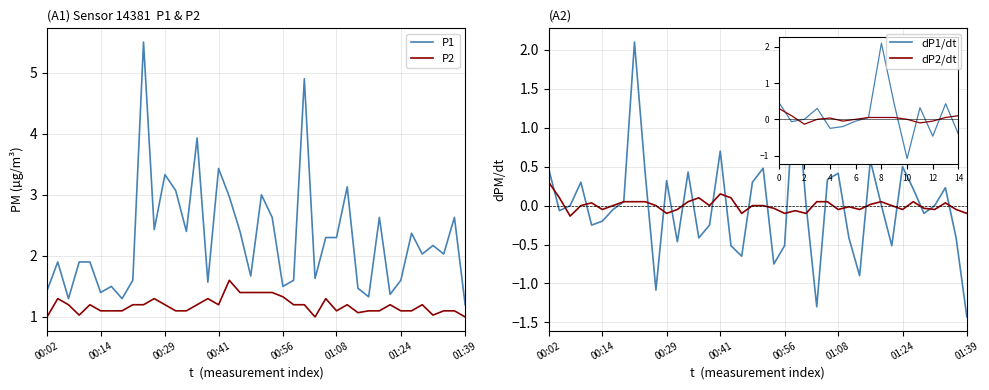

Between 00:41 and 13, which series saw the biggest shift?

P1